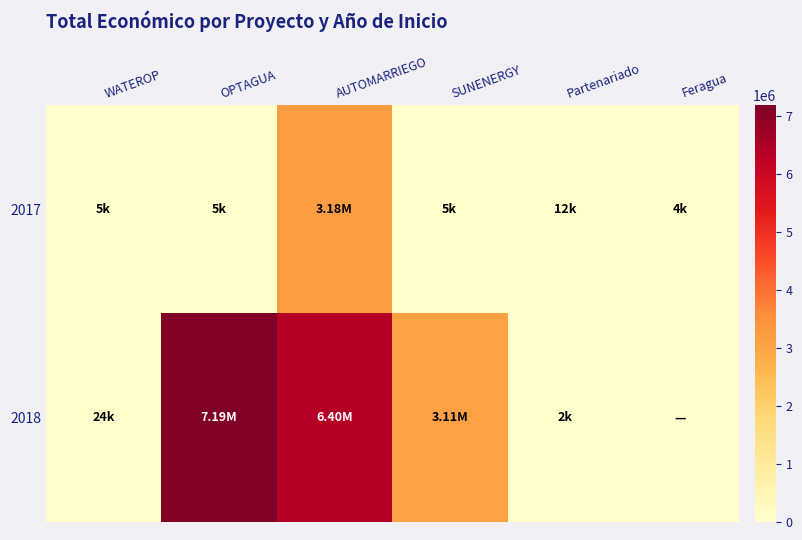

What is the spread (max minus min) of values at AUTOMARRIEGO?

3221179